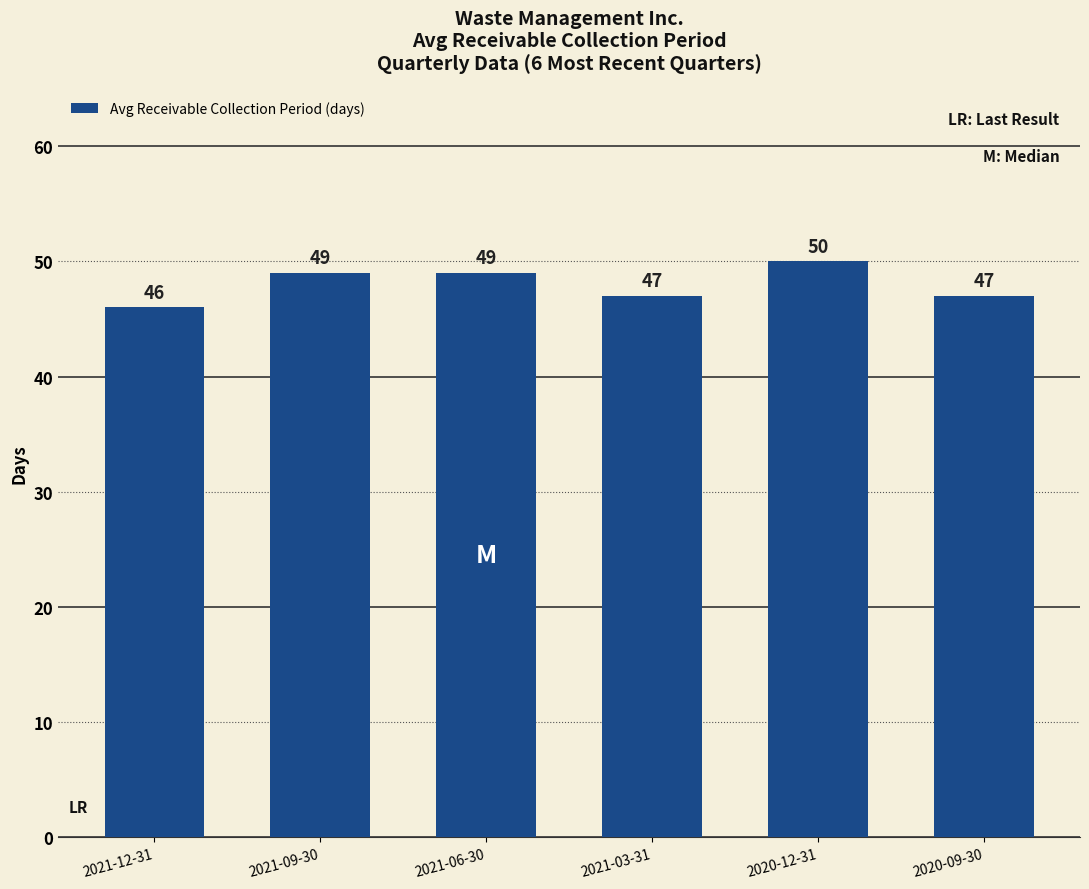

What is the approximate value at 2021-06-30?

49